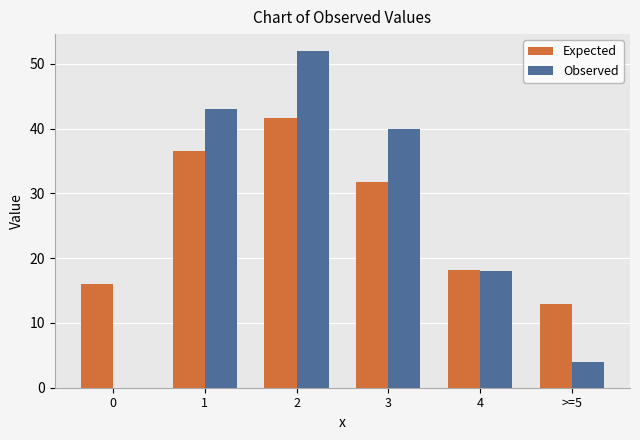

Reading right to left, transcribe all the data shown in this chart.

Expected: >=5=12.9	4=18.2	3=31.8	2=41.7	1=36.5	0=16.0
Observed: >=5=4.0	4=18.0	3=40.0	2=52.0	1=43.0	0=0.0